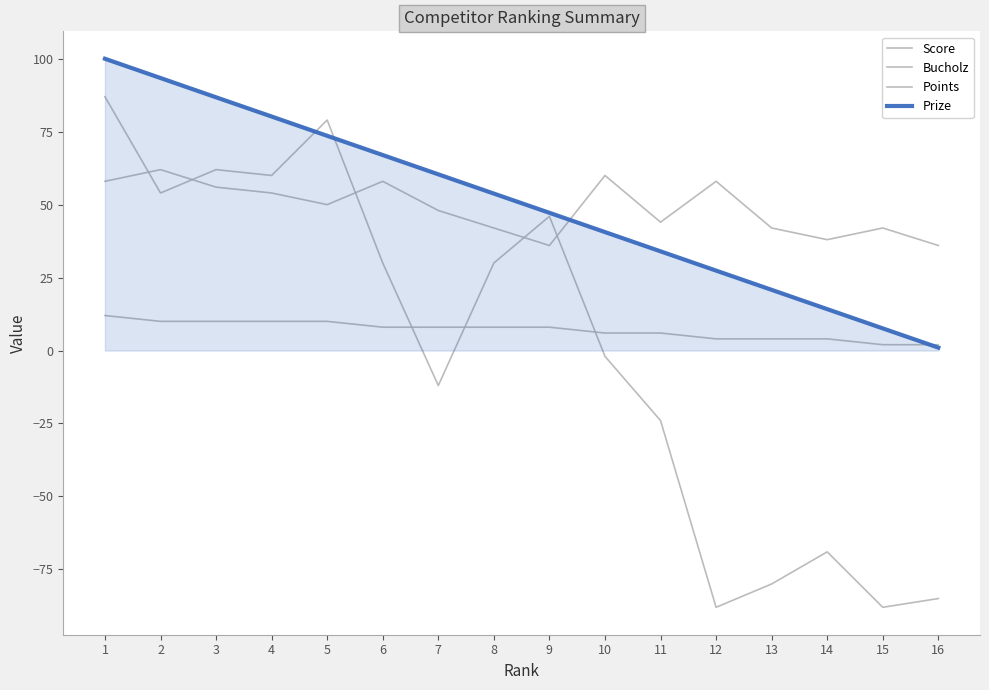

How many lines are shown in the chart?

4